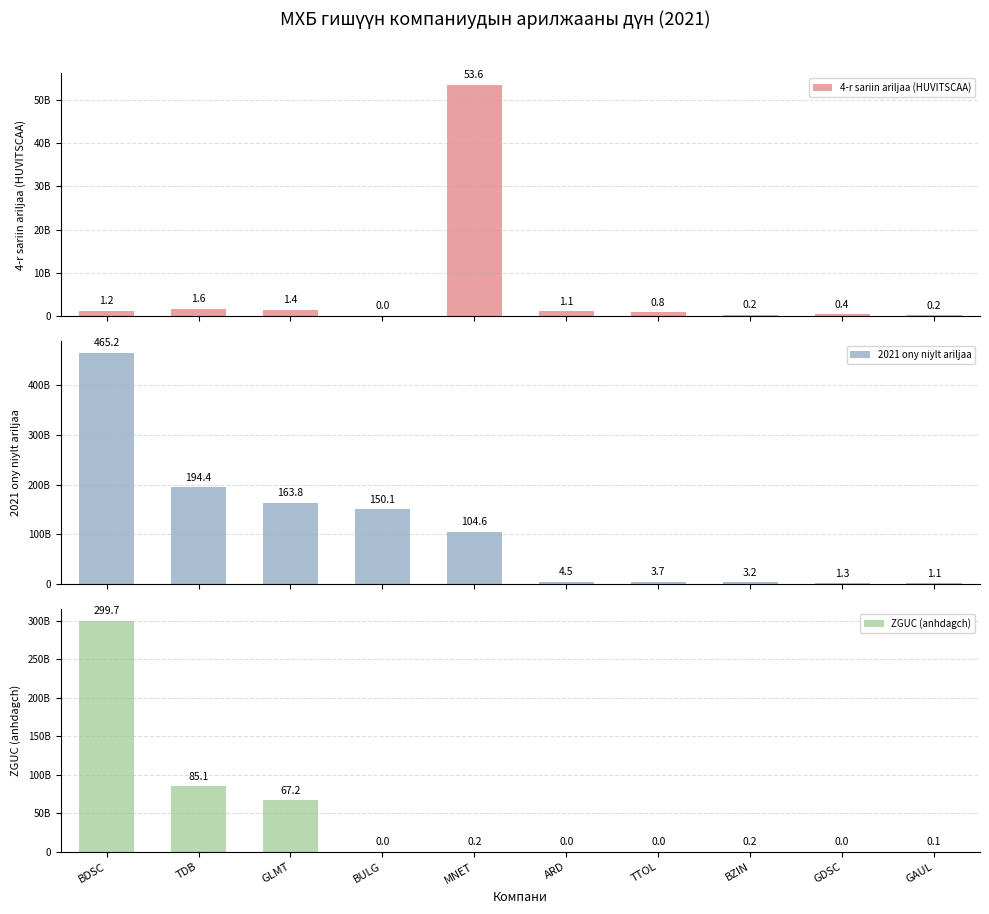

At how many categories does at least one series exceed 196635370263?

1